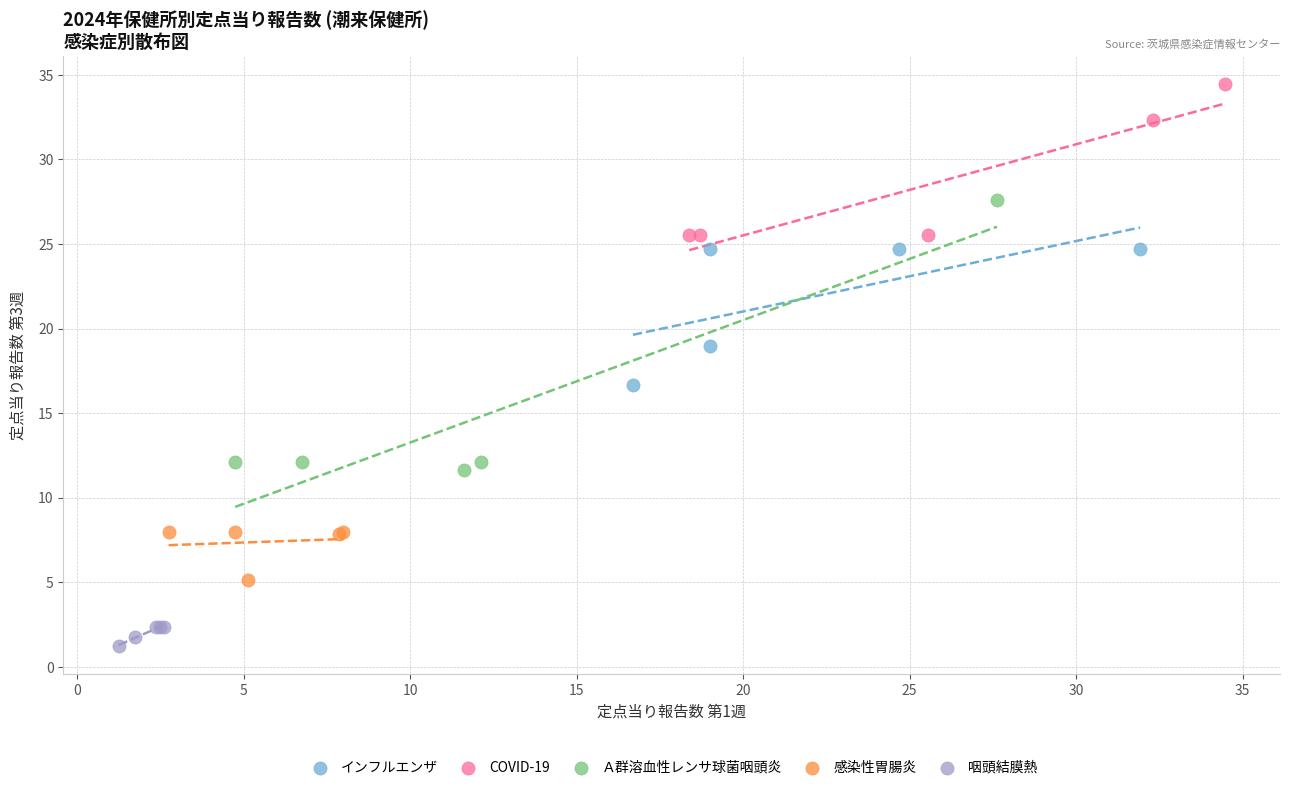

Which series reaches the minimum Y coordinate?

咽頭結膜熱